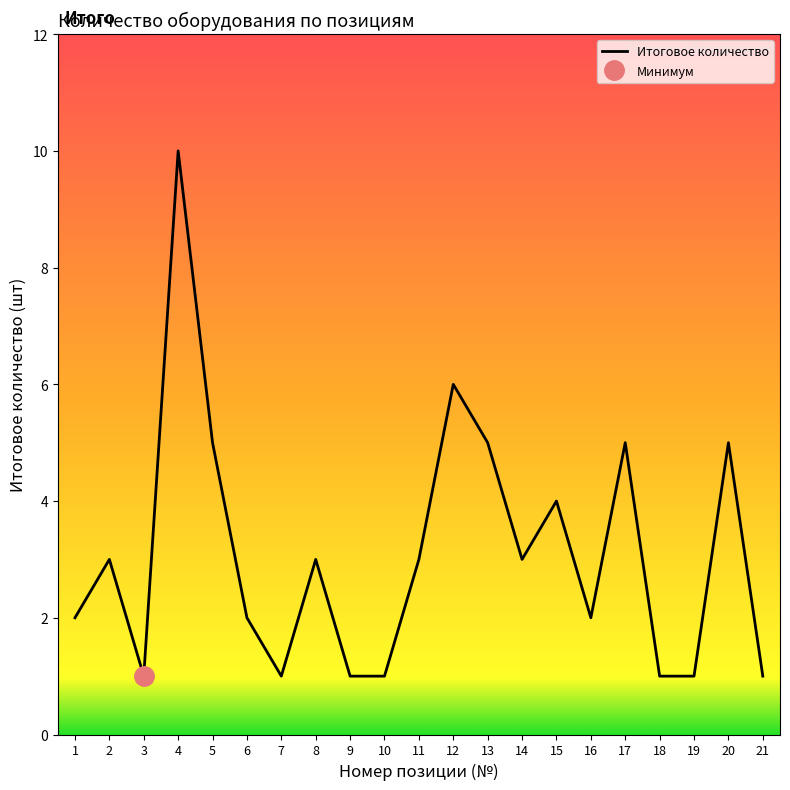

Reading left to right, what are all the values shown in this chart?

1=2	2=3	3=1	4=10	5=5	6=2	7=1	8=3	9=1	10=1	11=3	12=6	13=5	14=3	15=4	16=2	17=5	18=1	19=1	20=5	21=1